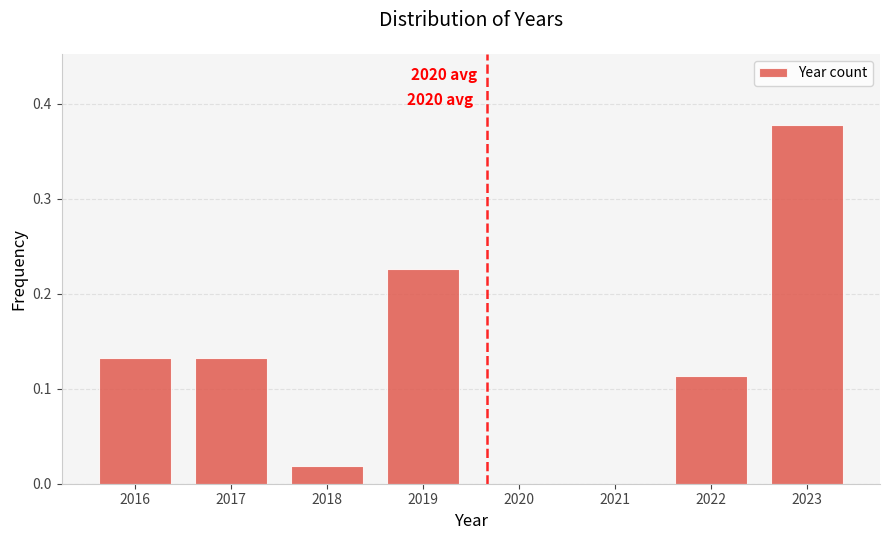

The value at 2022 is 0.0. True or false?

False